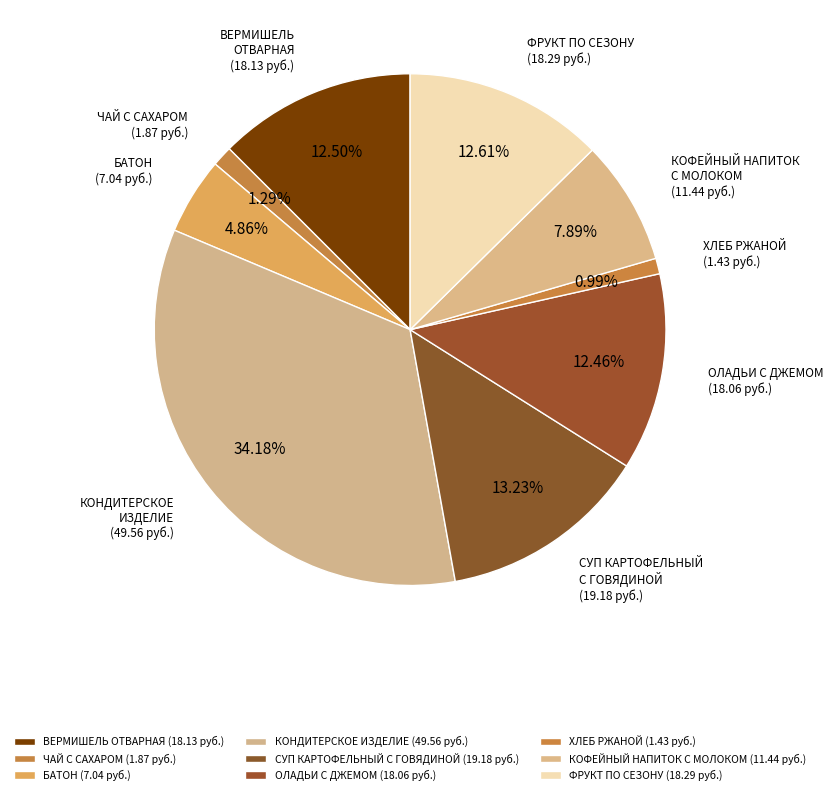

How many segments does this pie chart have?

9